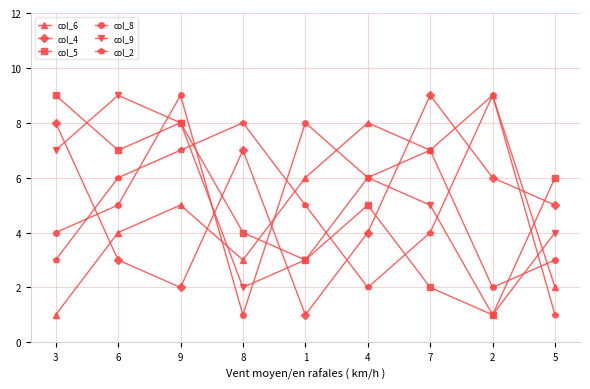

What is the label of the 8th point from the left?

2